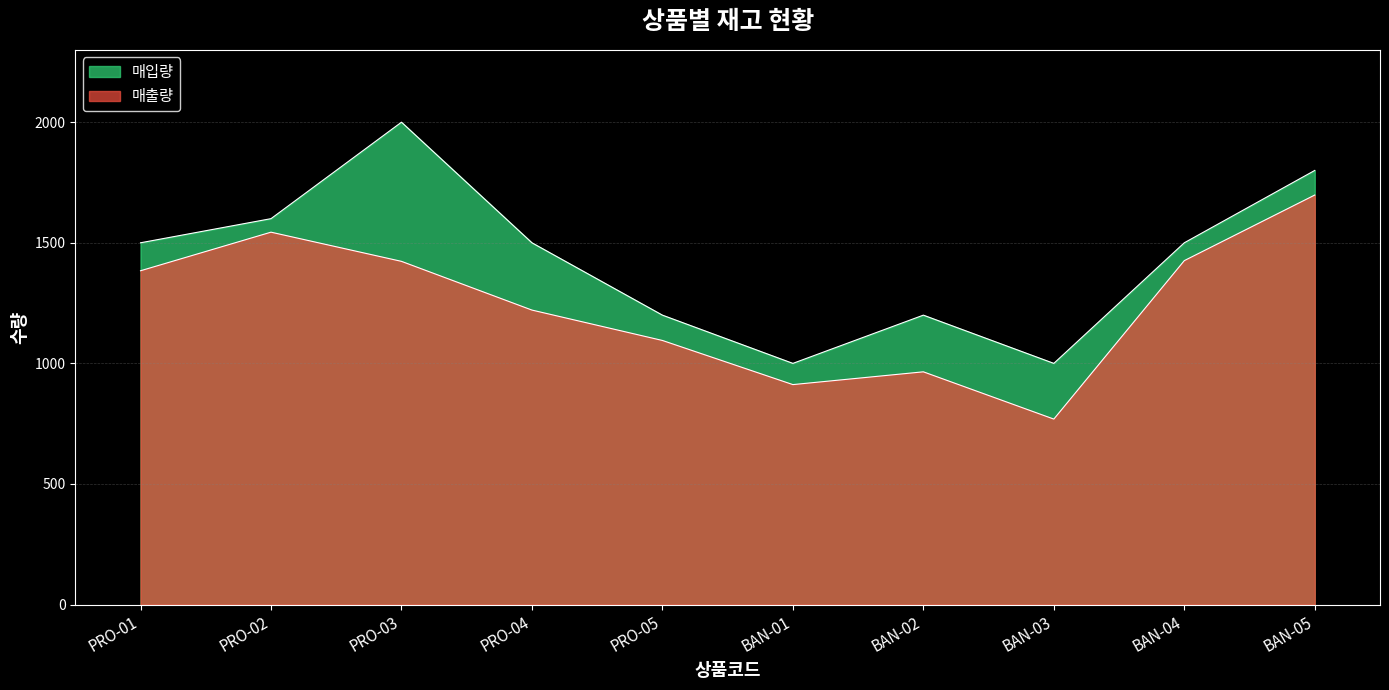

Which series has the largest total across all categories?

매입량